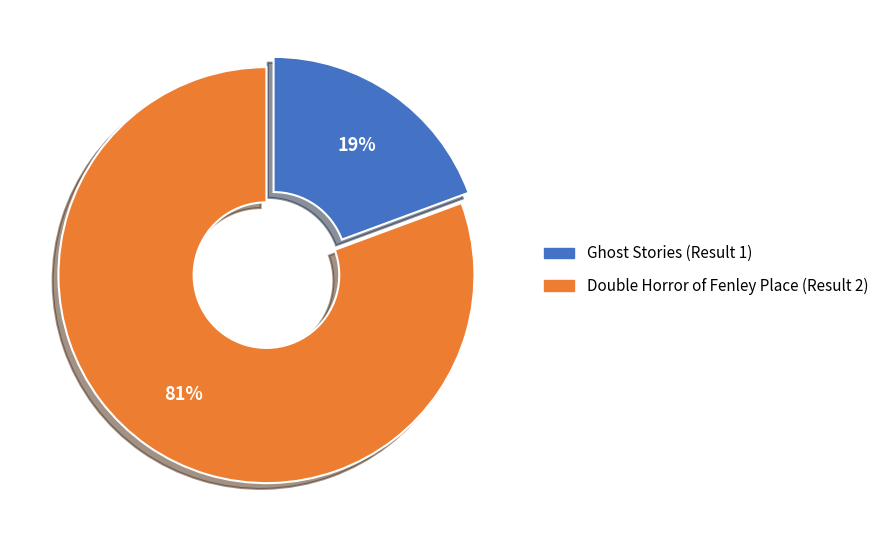

Does Ghost Stories (Result 1) account for over 50% of the chart?

No